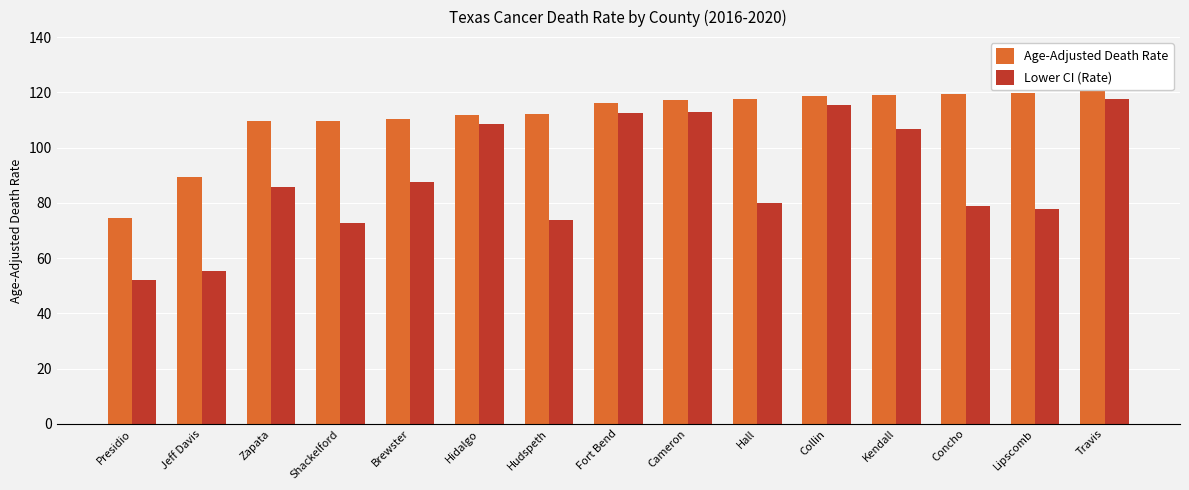

What is the minimum value shown in the chart?

51.9